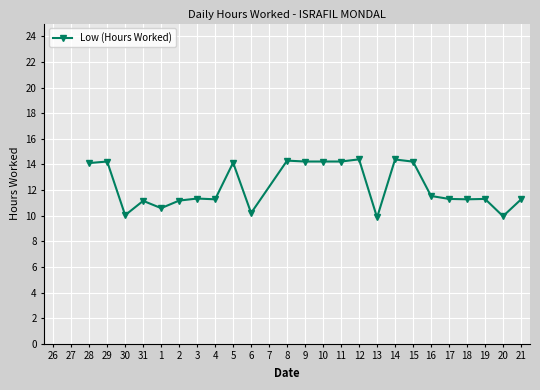

What is the label of the 22nd point from the left?

19